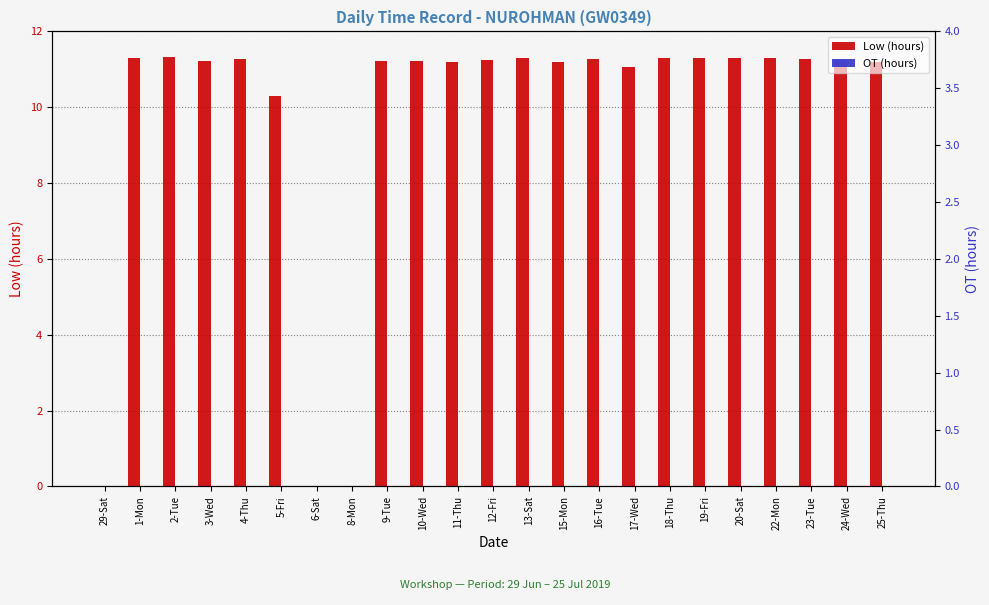

Are the bars horizontal?

No